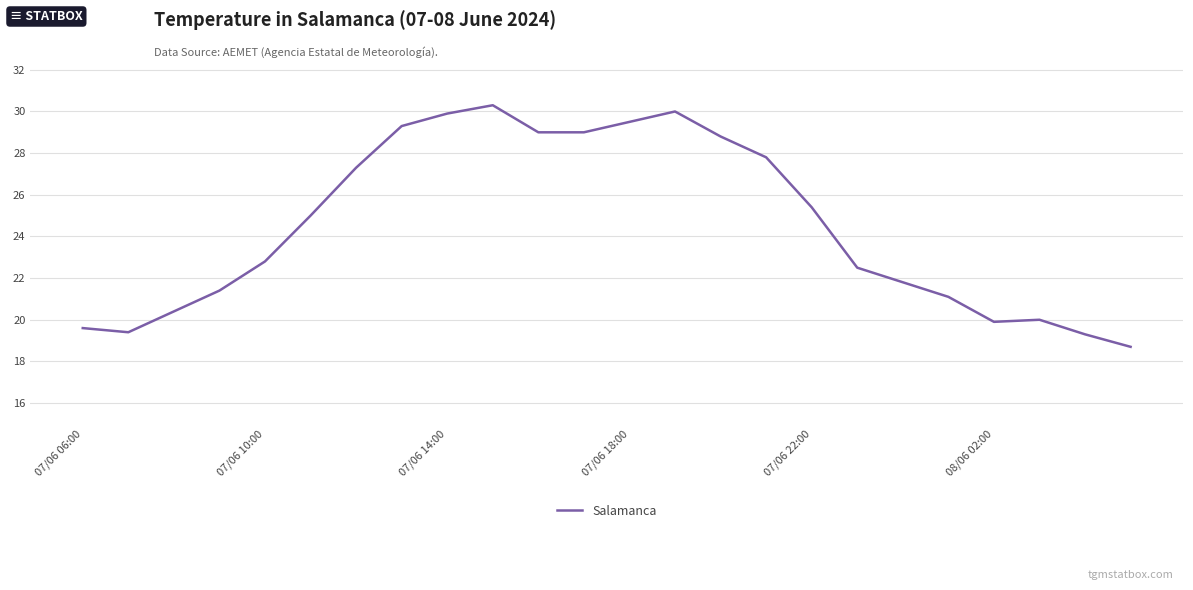

What is the difference between the maximum and minimum values?

11.6